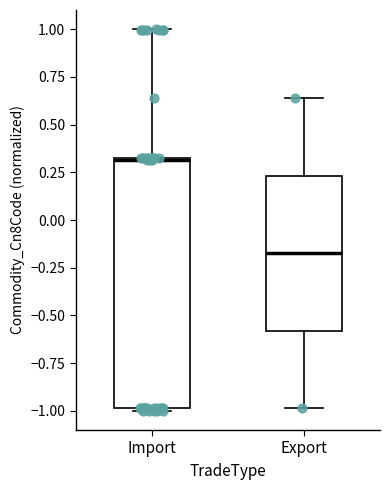

Where is the lower edge of the box for Import on the y-axis? The values are not printed on the chart, so give them approximately, as read against the axis.

-1.00